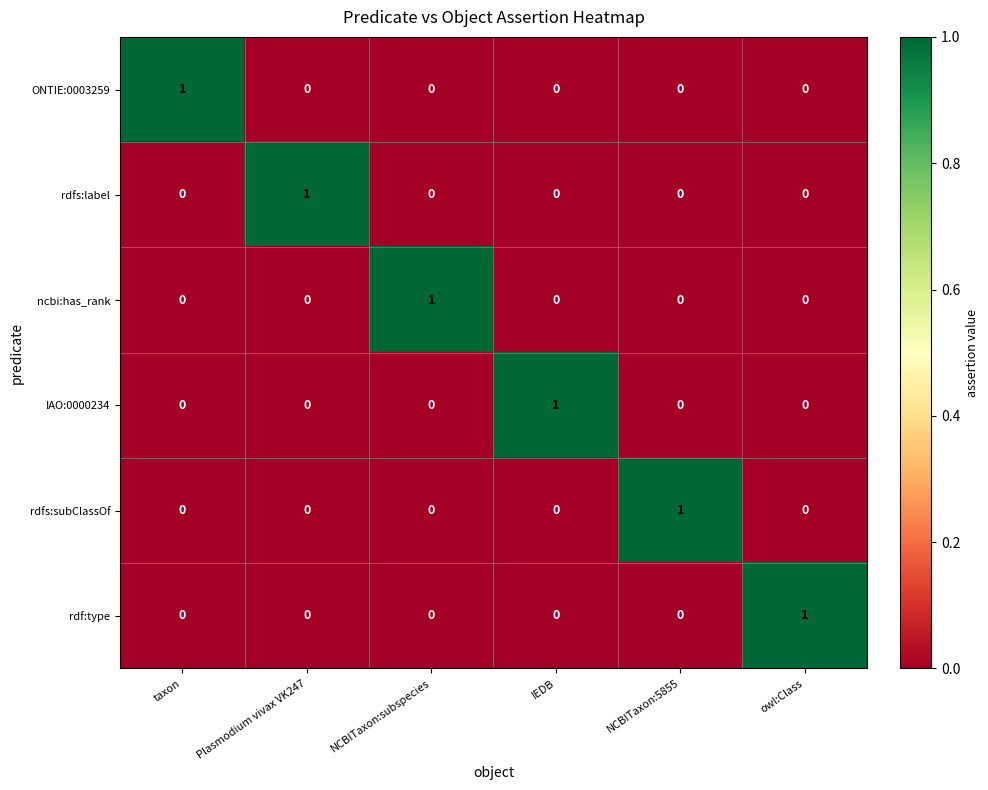

Is the value of IAO:0000234 at IEDB greater than the value of rdfs:label at NCBITaxon:subspecies?

Yes